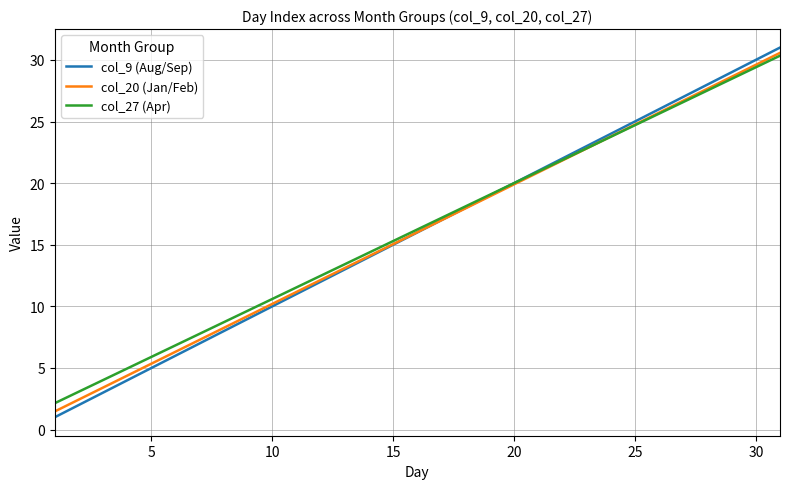

Which series has the largest range (max minus min)?

col_9 (Aug/Sep)